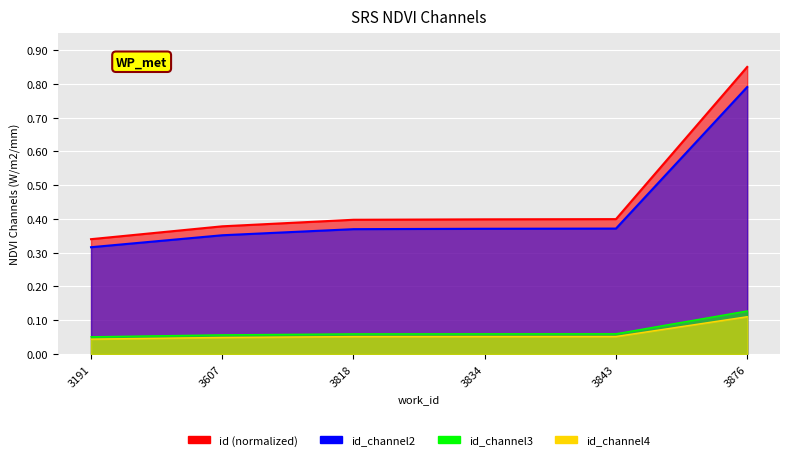

The value at 3834 is 0.1. True or false?

False